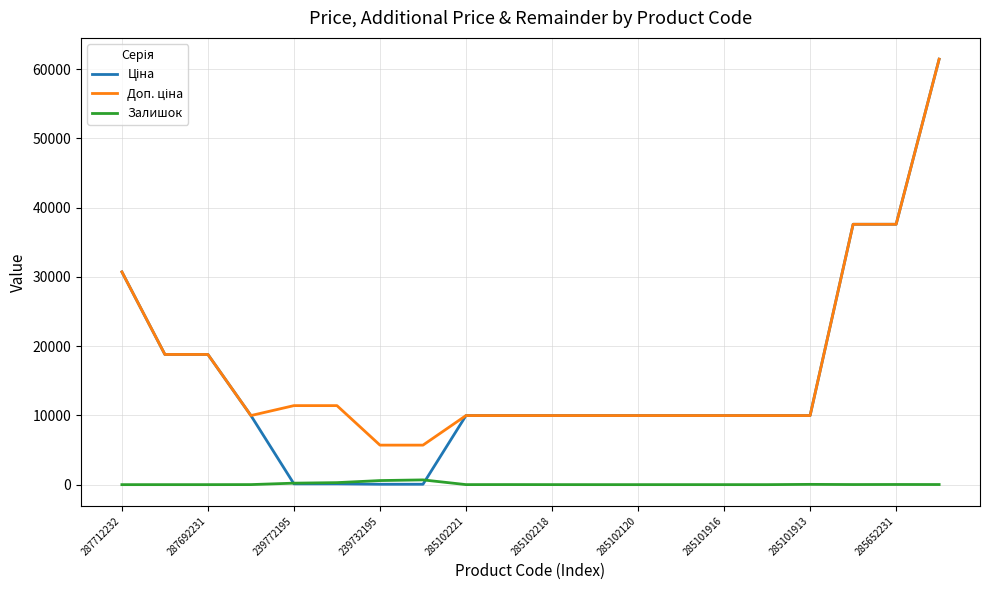

Rank the series by their maximum value, from lowest to highest.

Залишок, Ціна, Доп. ціна